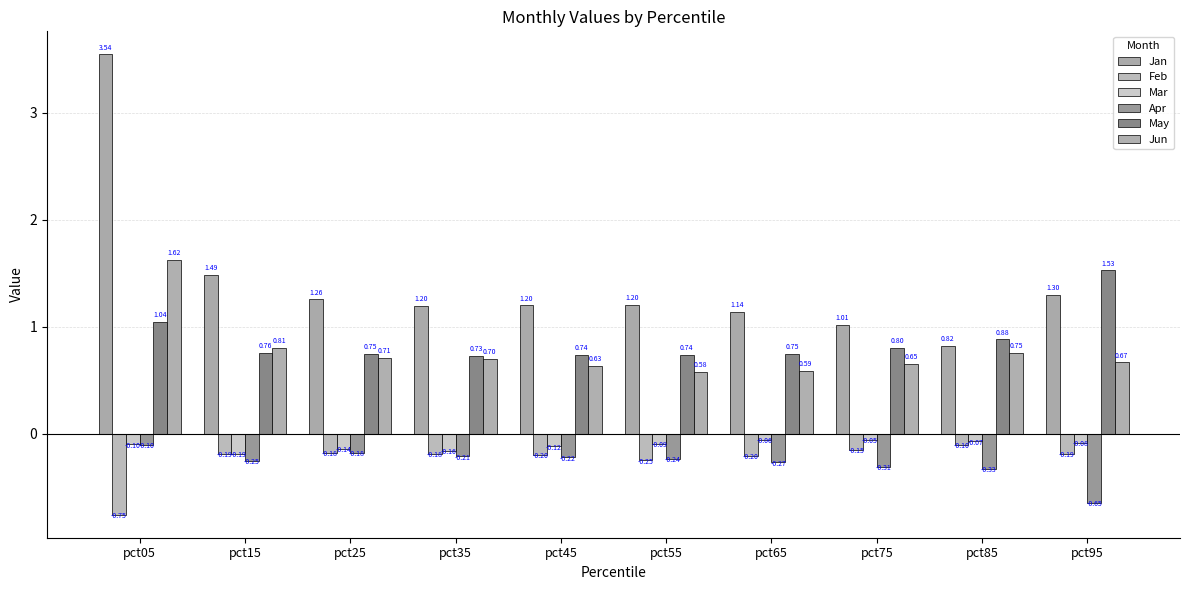

Which series changed the most between pct35 and pct65?

Jun